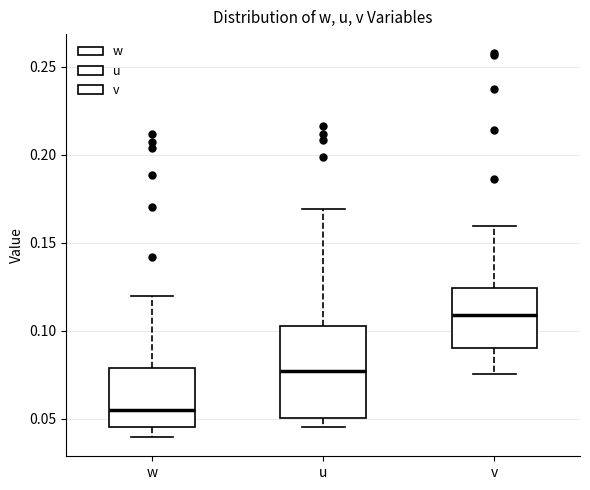

Which box has the lowest median line?

w